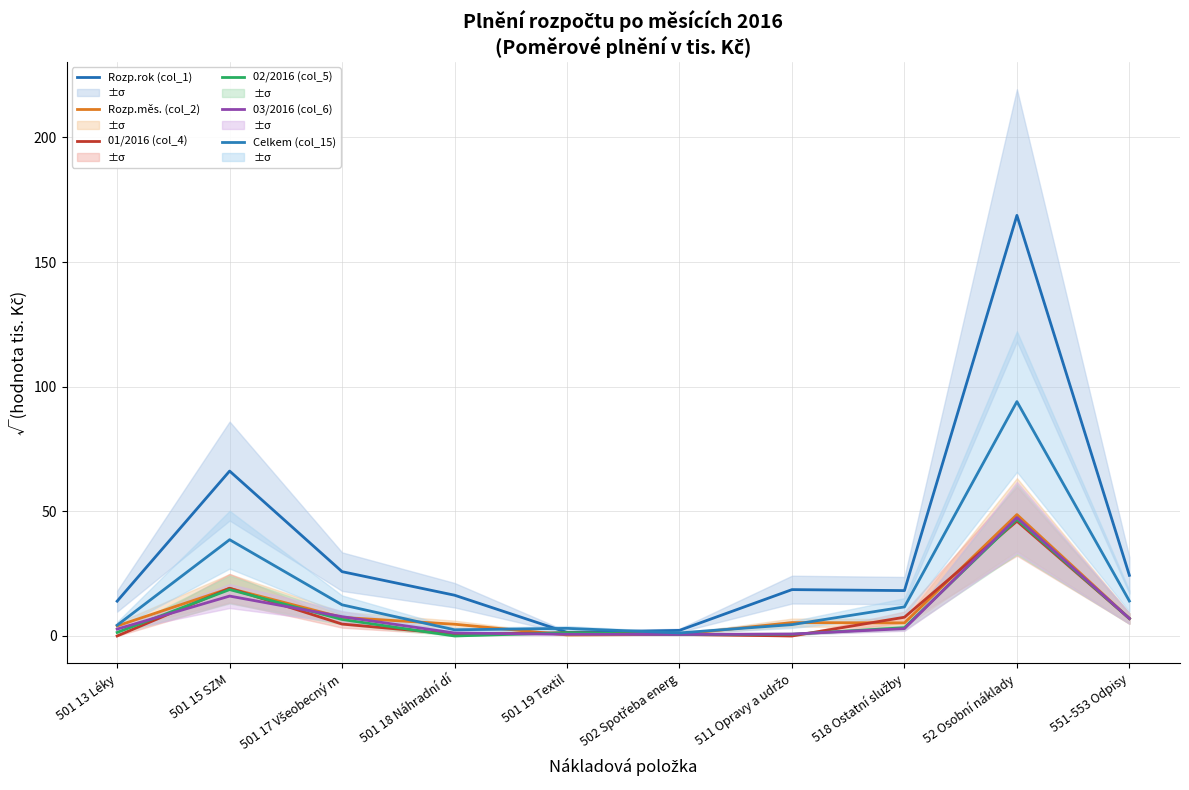

At how many categories does at least one series exceed 29?

2